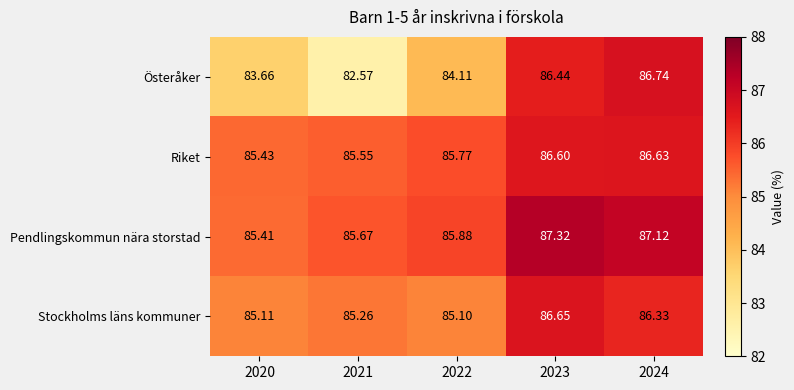

List the series in order of their overall mean, highest first.

Pendlingskommun nära storstad, Riket, Stockholms läns kommuner, Österåker